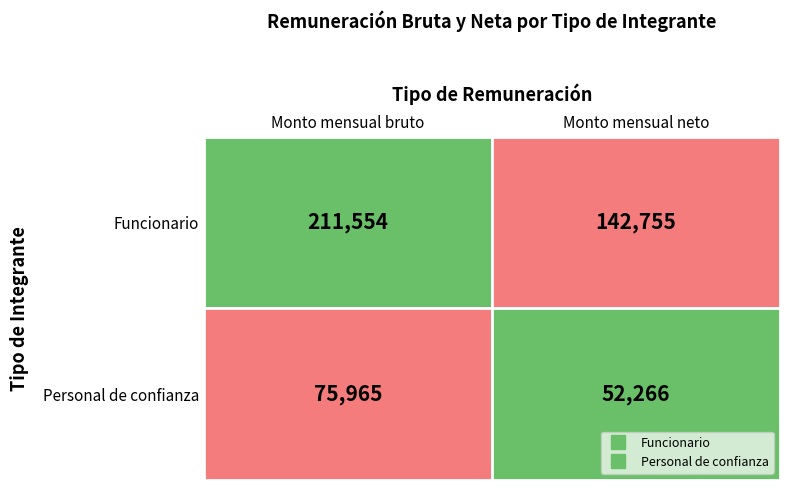

At which label does Personal de confianza reach its peak?

Monto mensual bruto